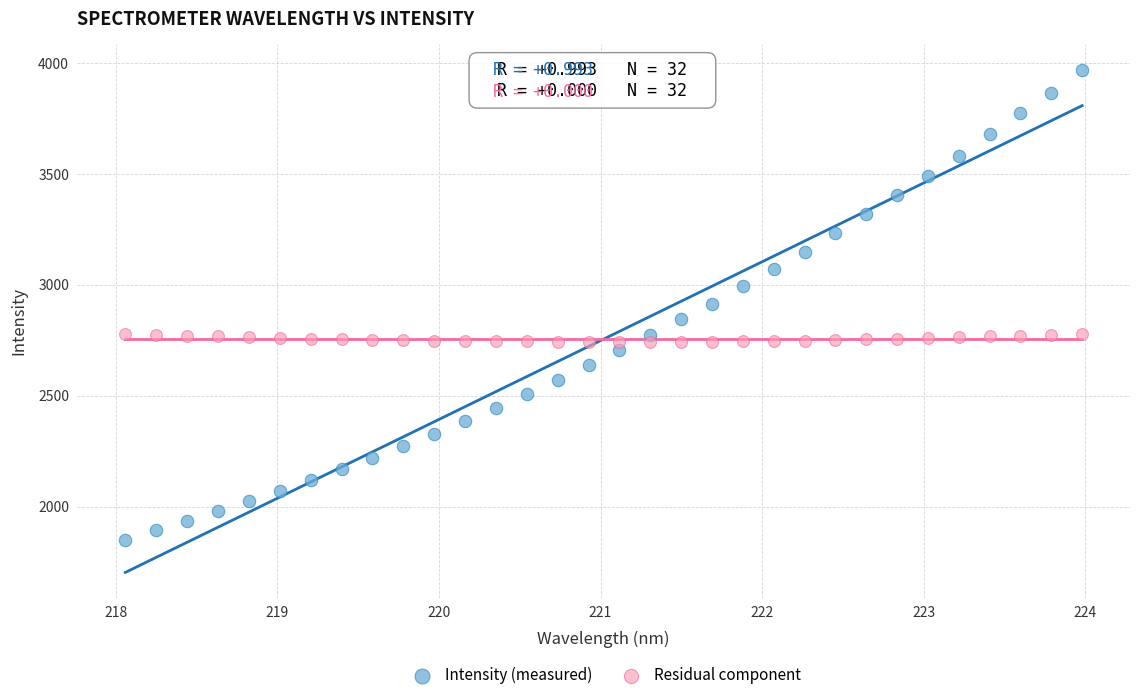

Which series reaches the minimum Y coordinate?

Intensity (measured)